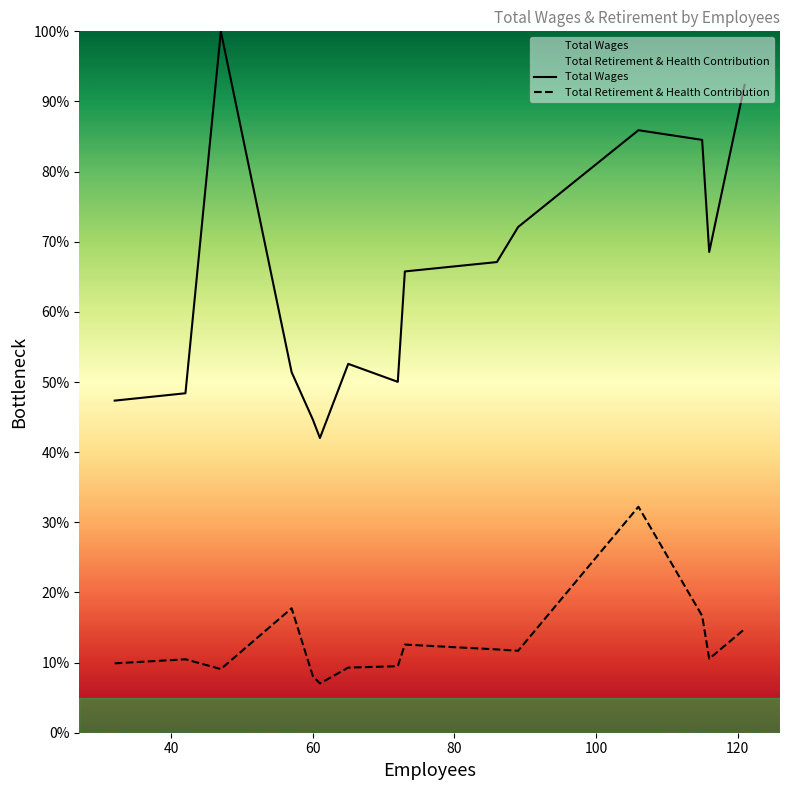

Which series has the largest total across all categories?

Total Wages